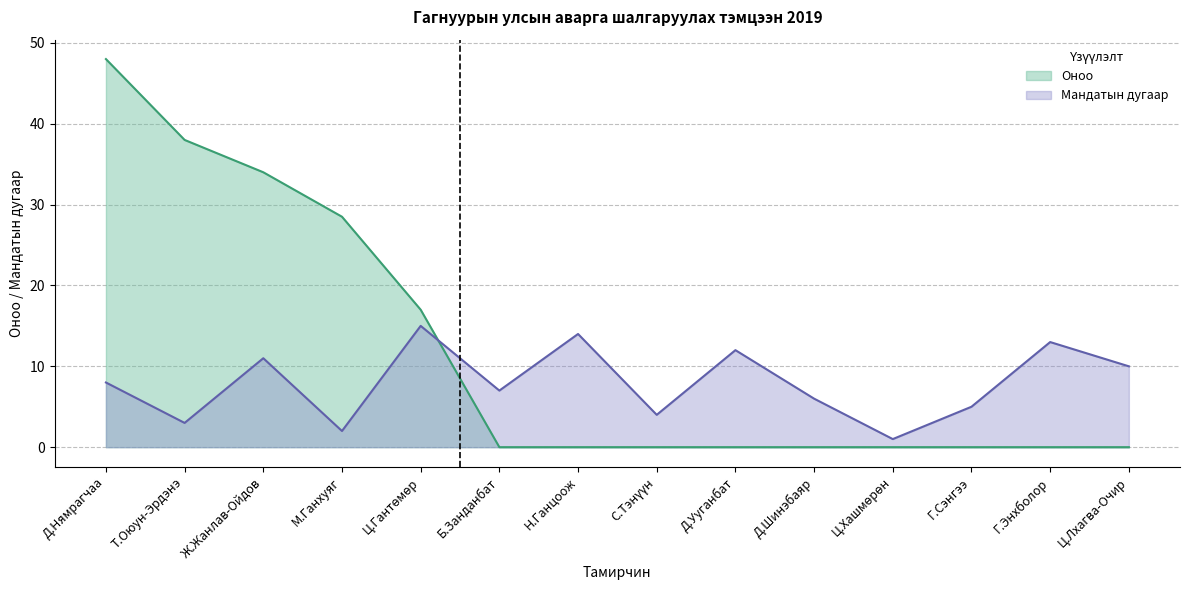

Approximately how many times larger is the value at Д.Шинэбаяр compared to Ц.Хашмөрөн?

6.0